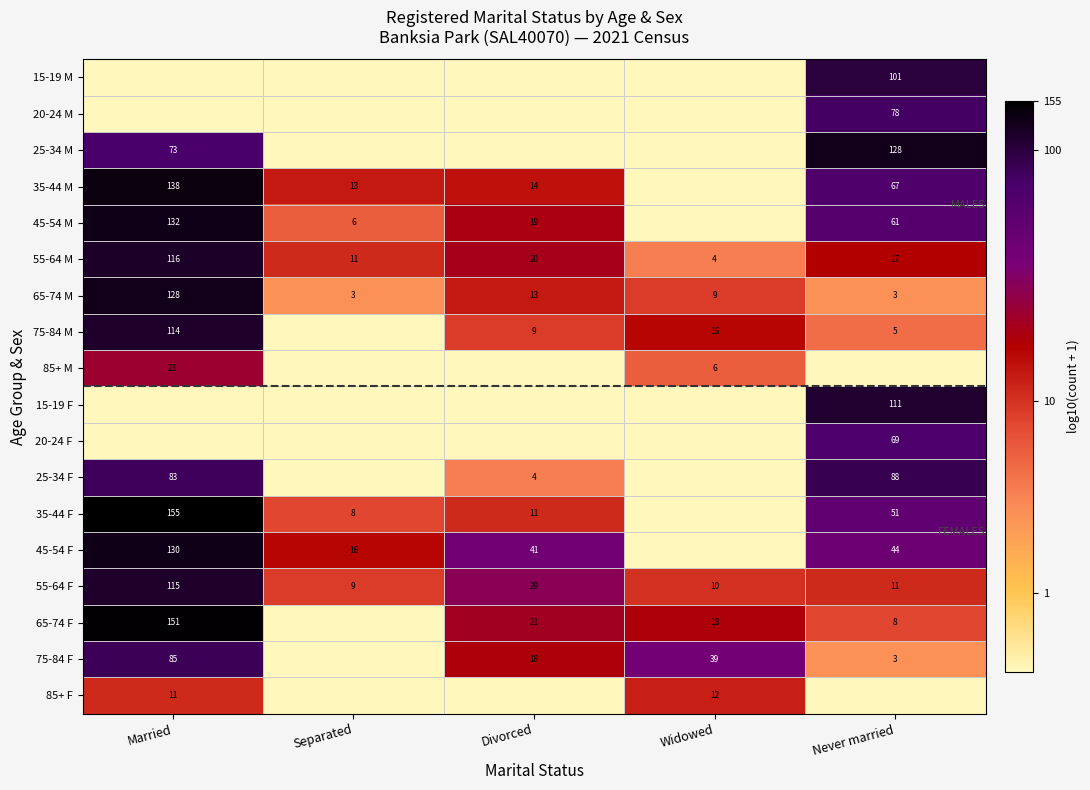

Is it true that 55-64 M equals 20 at Divorced?

True